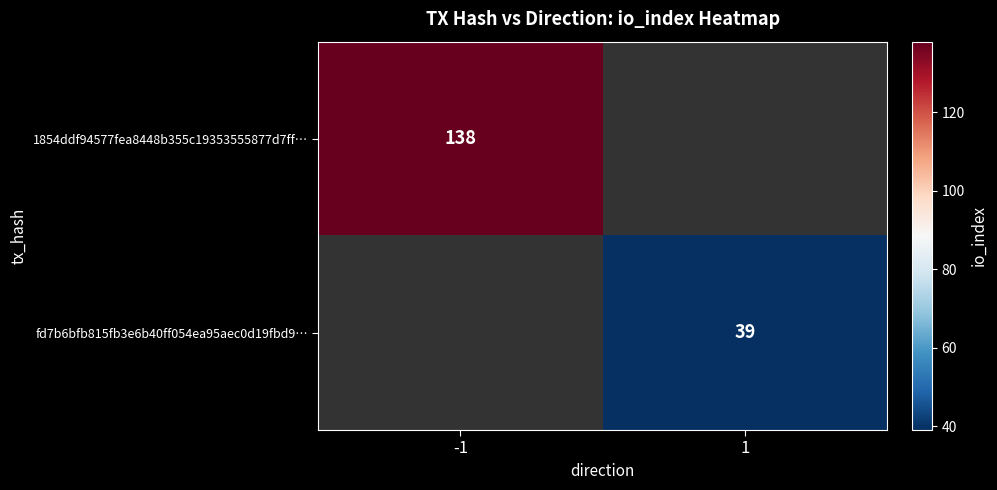

How many data points does each series have?

2